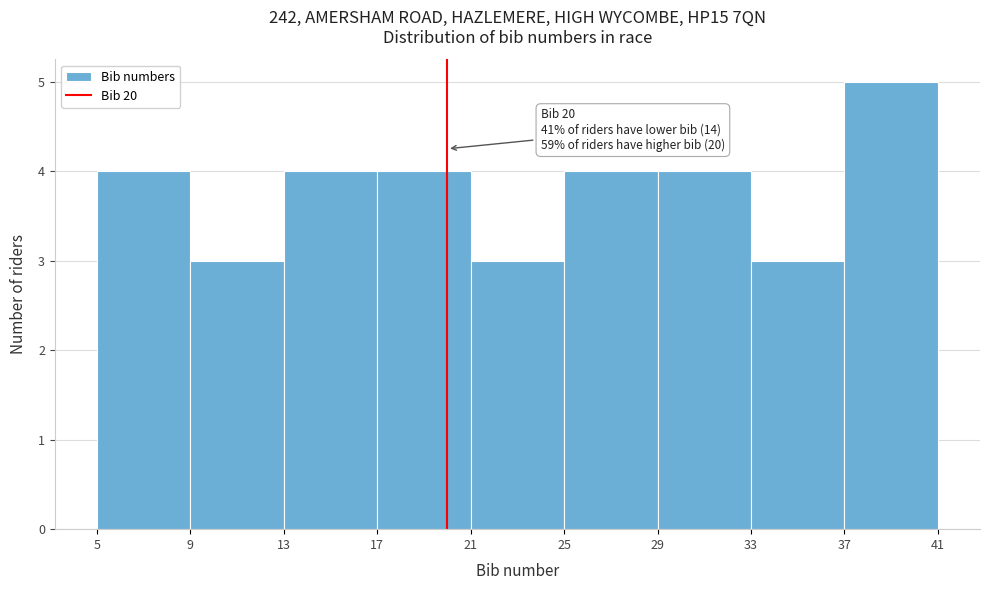

Over which range of the x-axis is the bar tallest?

37 to 41